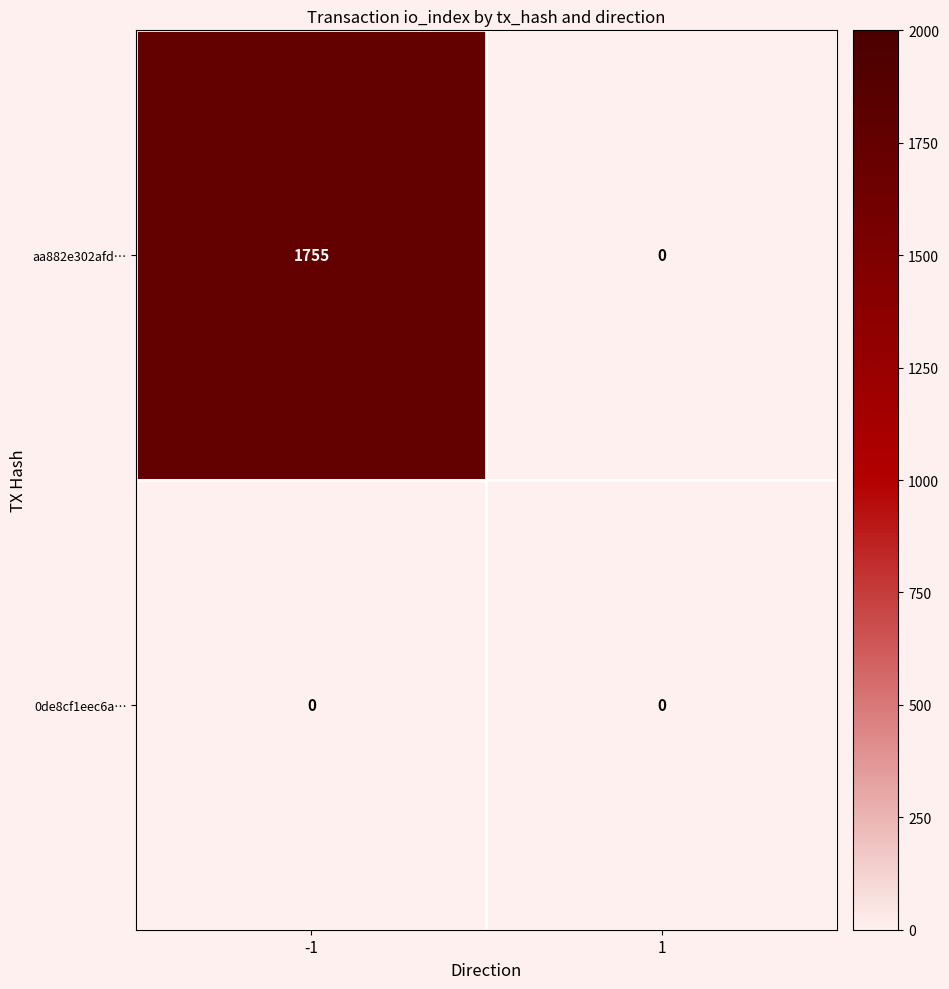

At how many categories does at least one series exceed 553?

1